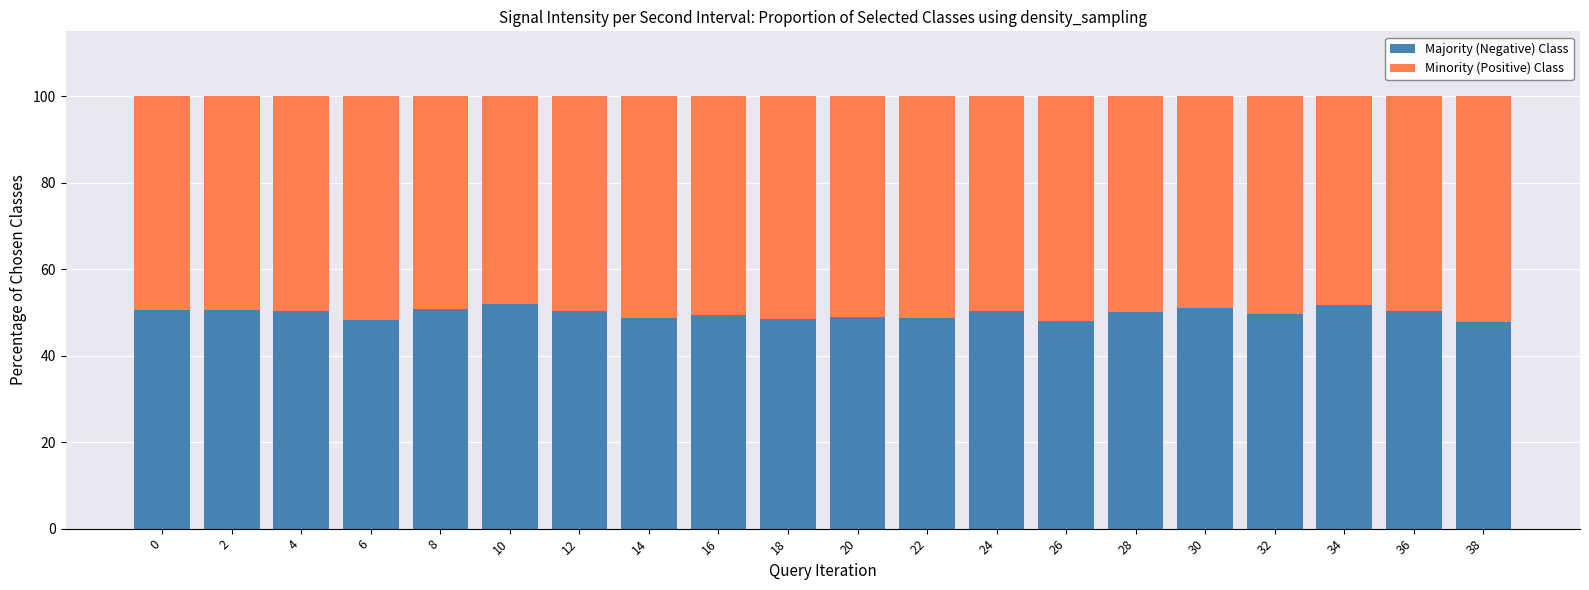

What is the total value across all series at 8?

100.0